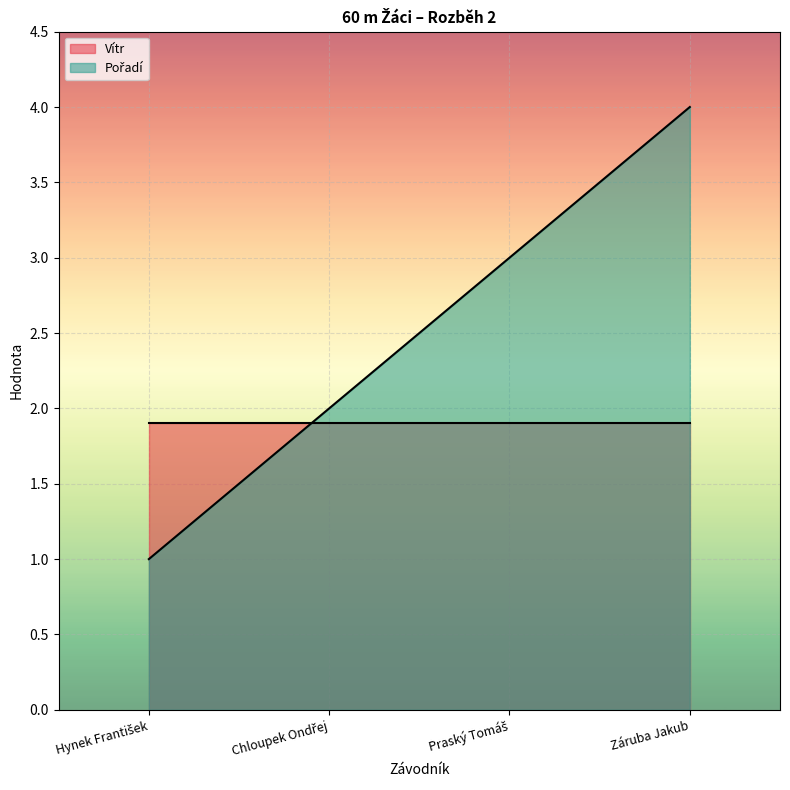

What is the change in value from Hynek František to Záruba Jakub?

+3